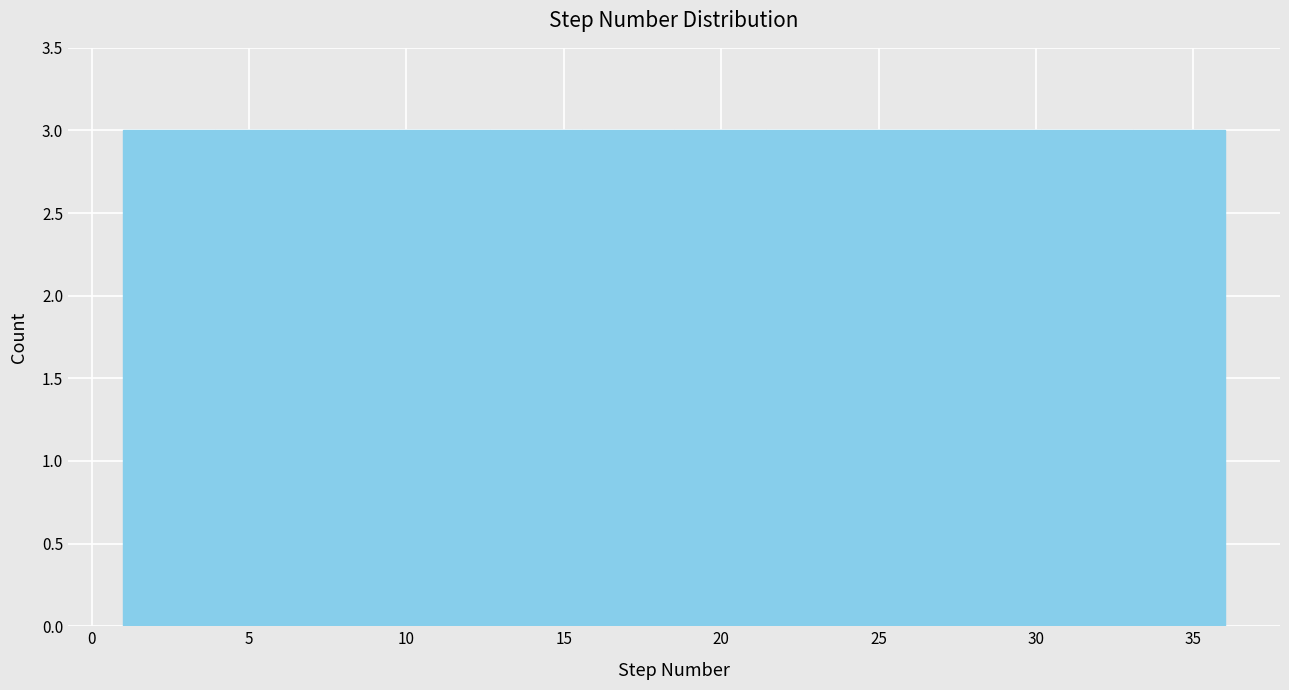

How tall is the bar that spans 1.0 to 4.0 on the x-axis? Neither the bar edges nor the heights are printed on the chart, so give them approximately, as read against the axes.

3